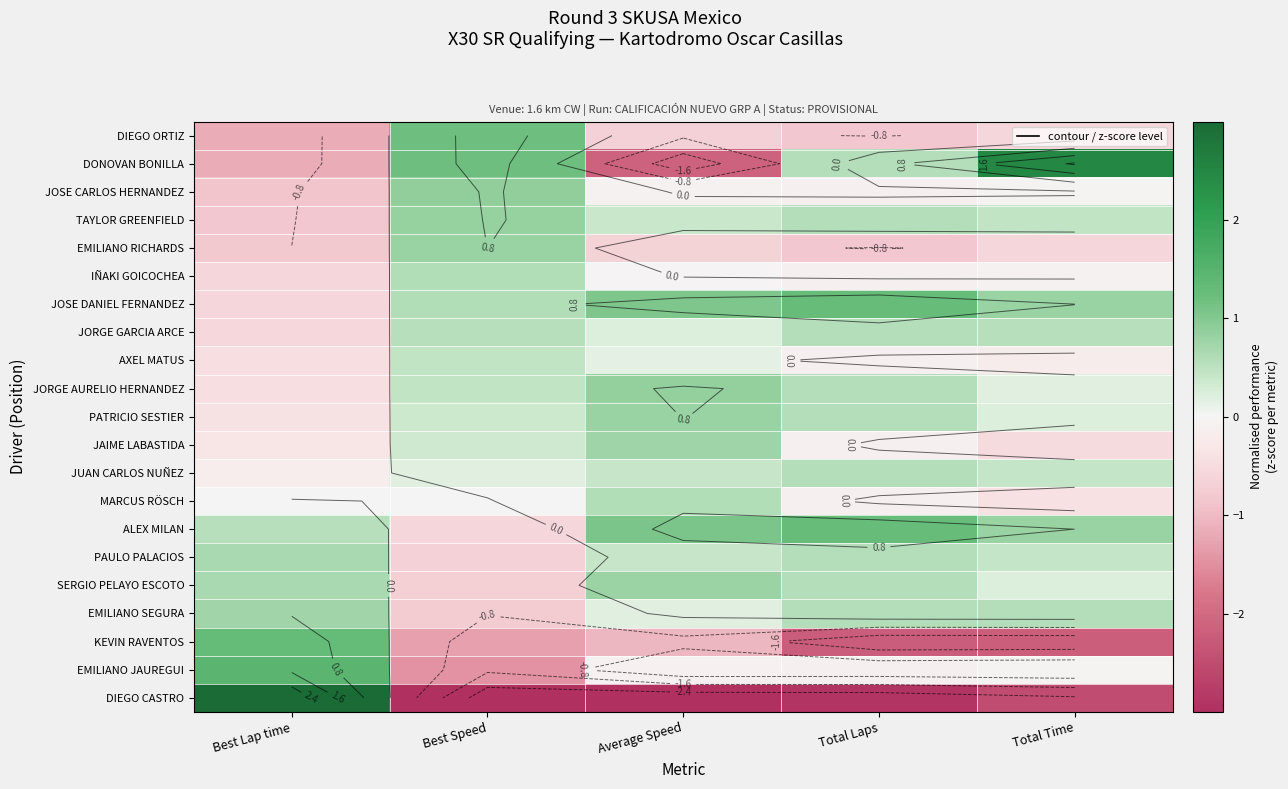

The DIEGO ORTIZ series shows -0.8 at Total Time. True or false?

False